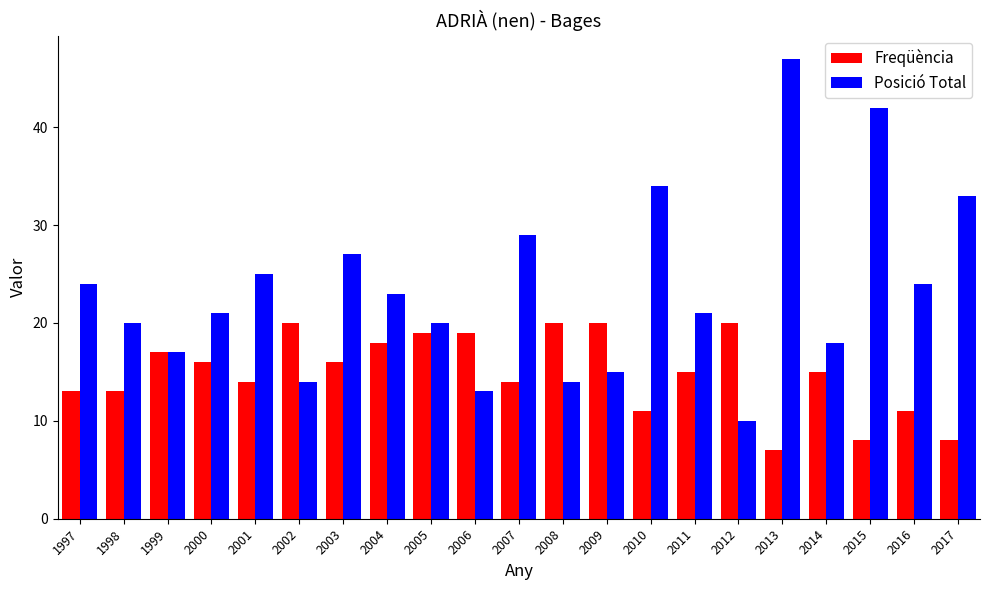

Rank the series at 2015 from lowest to highest value.

Freqüència, Posició Total